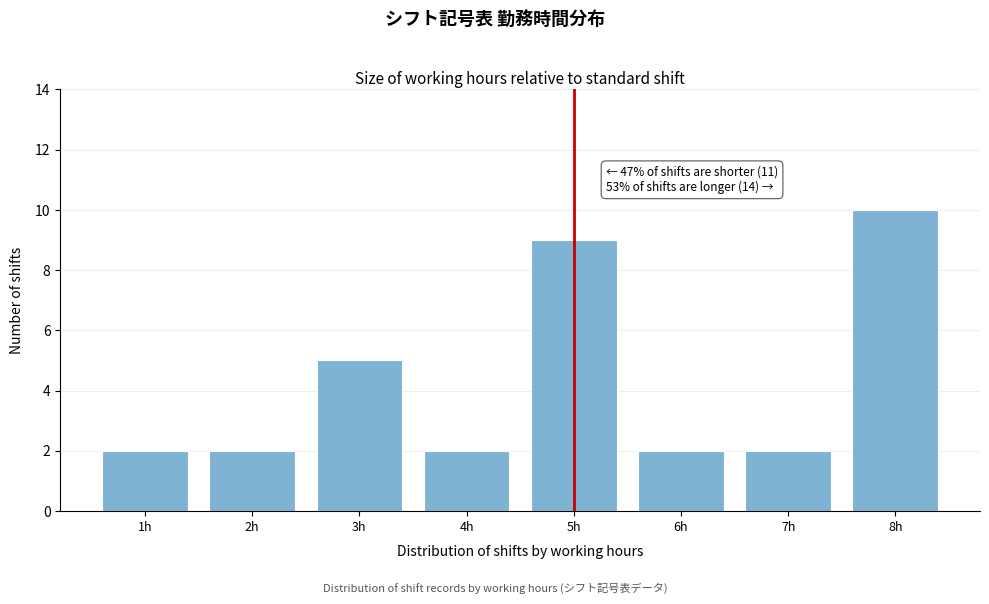

Reading left to right, what are all the values shown in this chart?

1h=2	2h=2	3h=5	4h=2	5h=9	6h=2	7h=2	8h=10